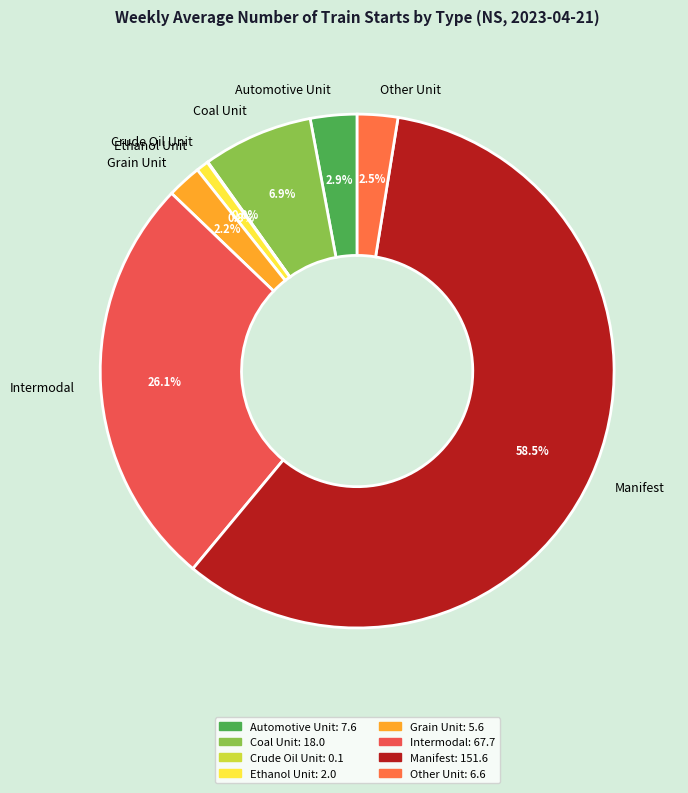

What percentage is NOT represented by Ethanol Unit?

99.2%